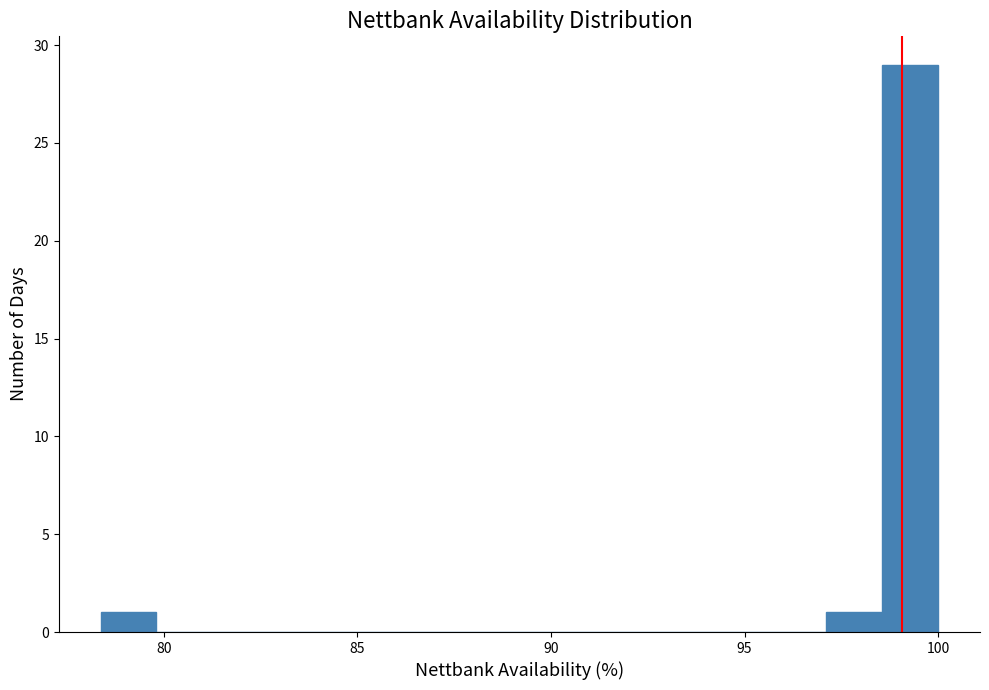

Read against the x-axis, roughly where is the centre of the tallest bar?

99.5